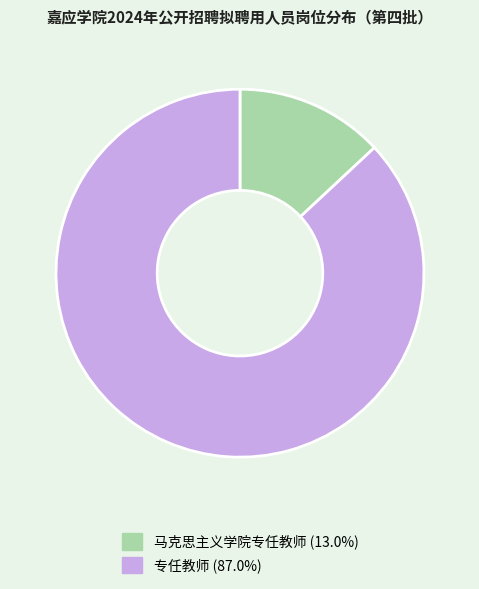

Between 马克思主义学院专任教师 and 专任教师, which is larger?

专任教师